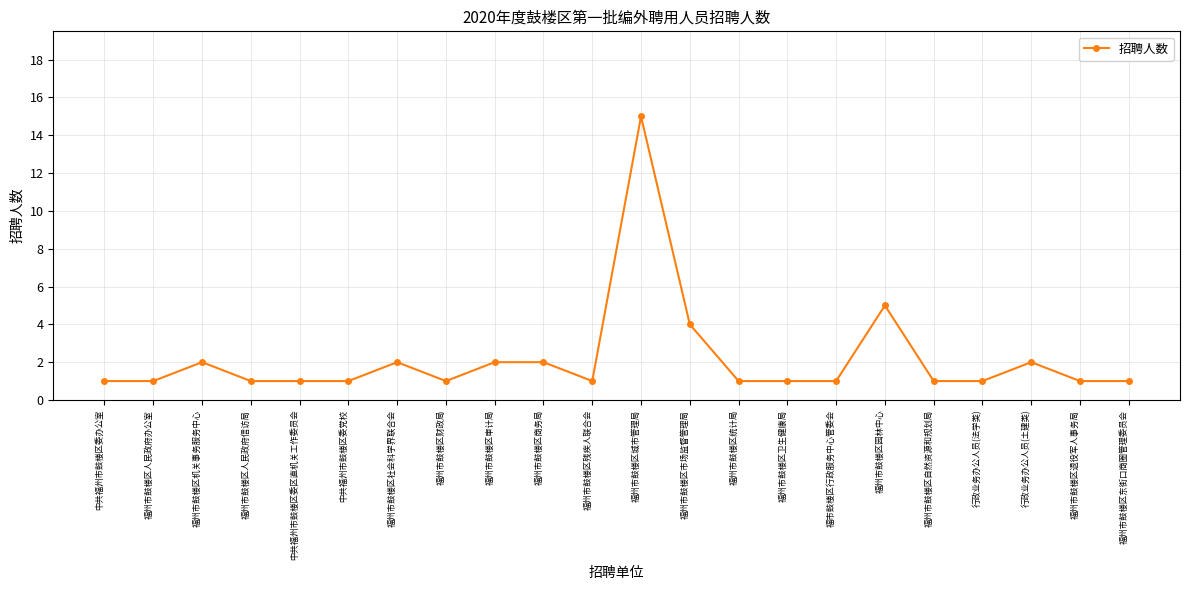

What is the smallest value displayed?

1